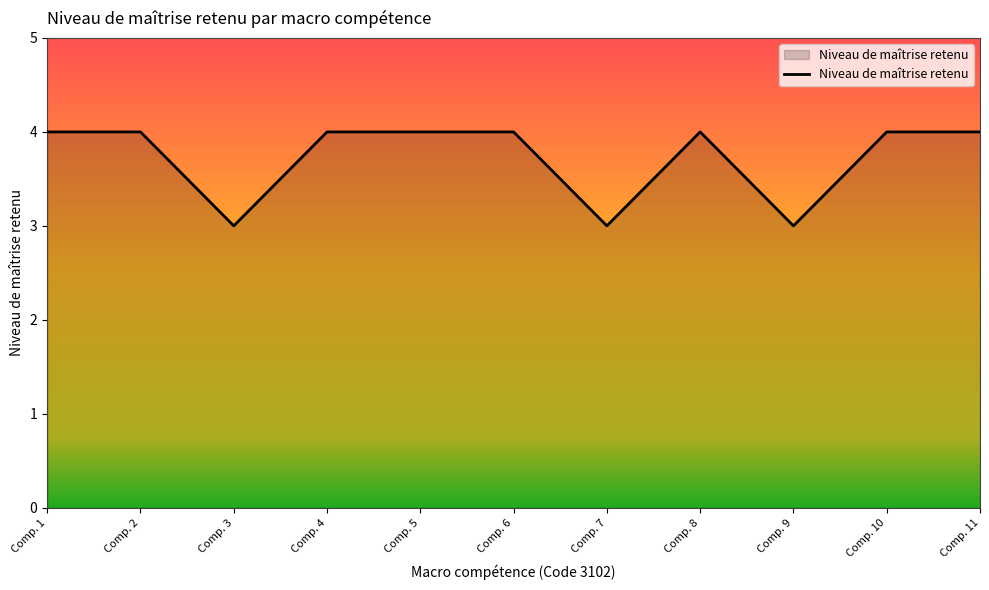

How many lines are shown in the chart?

1